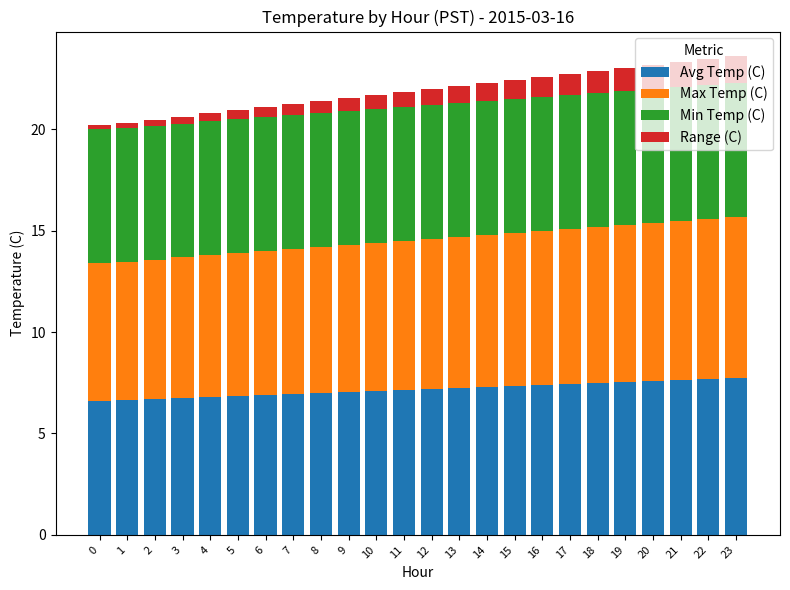

What is the total value across all series at 3?

20.6